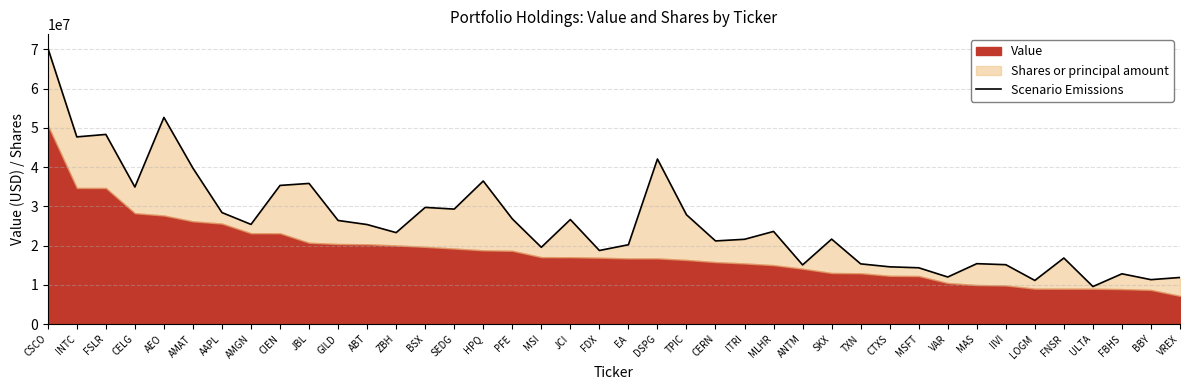

How many lines are shown in the chart?

1